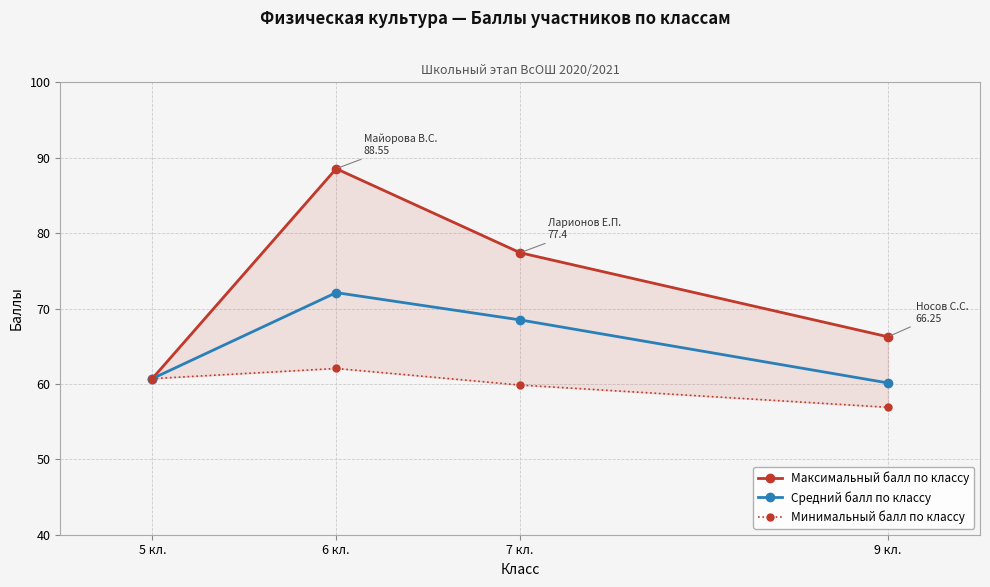

How many interior local peaks does the Средний балл по классу series have?

1